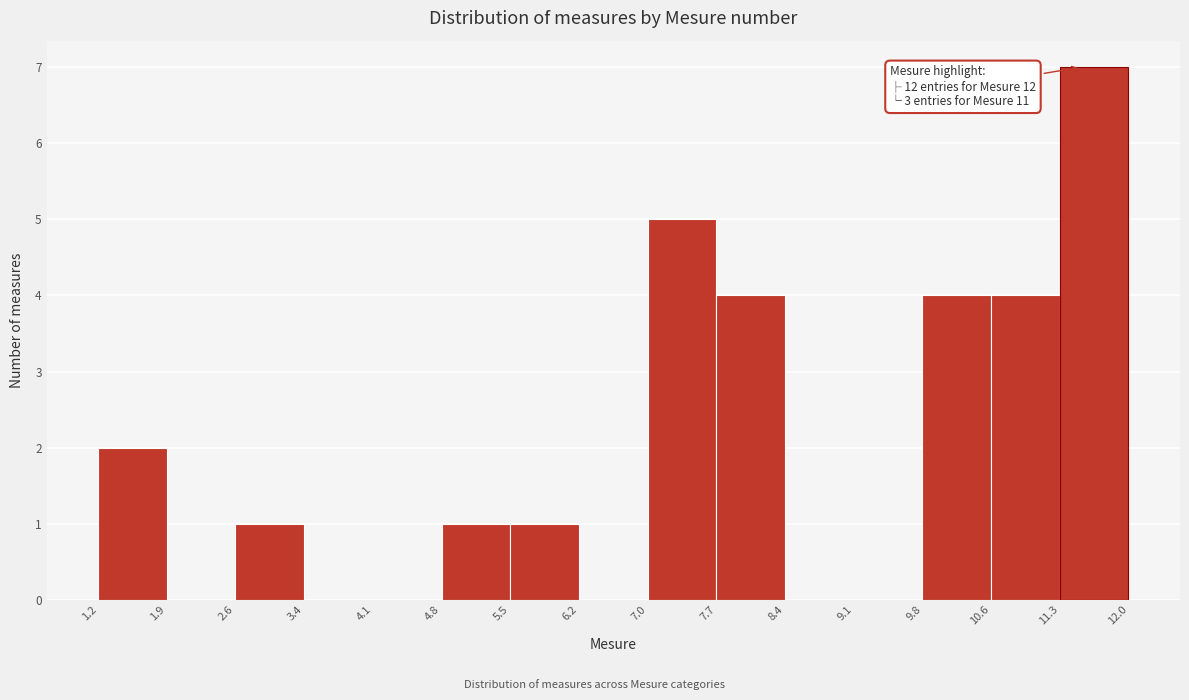

Over which range of the x-axis is the bar tallest?

11.3 to 12.0